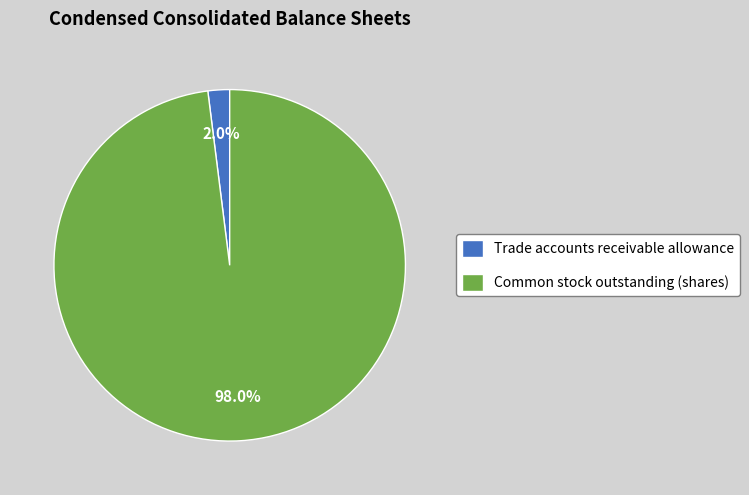

Rank the categories by value from lowest to highest.

Trade accounts receivable allowance, Common stock outstanding (shares)